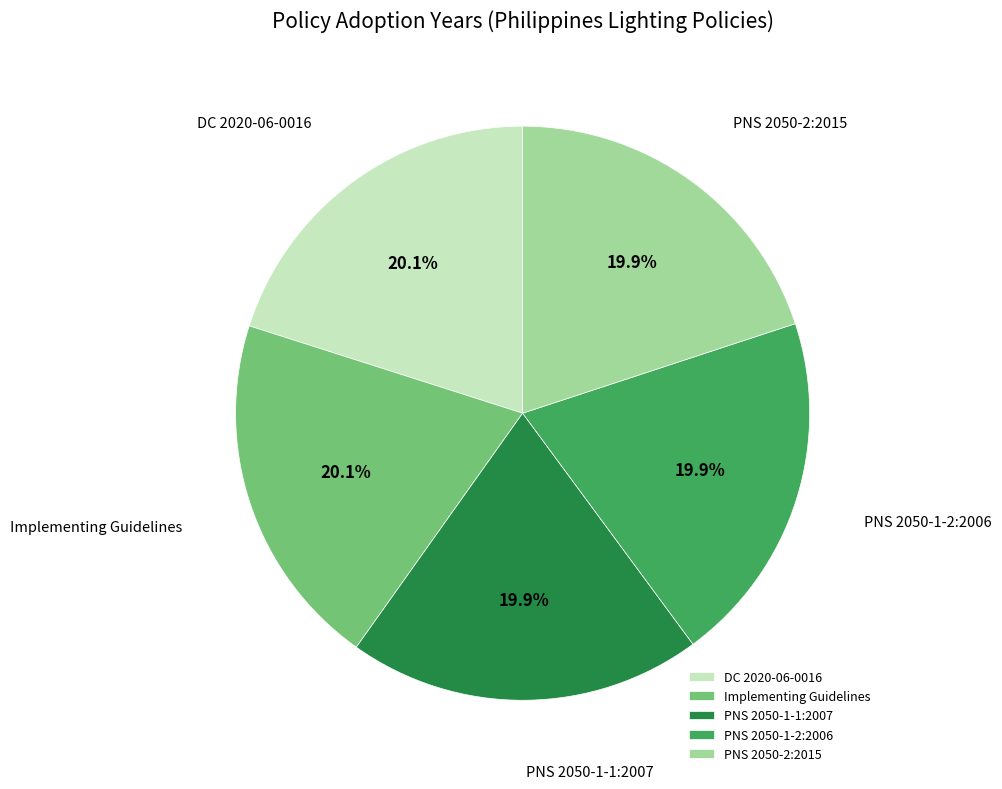

What percentage is NOT represented by Implementing Guidelines?

79.9%